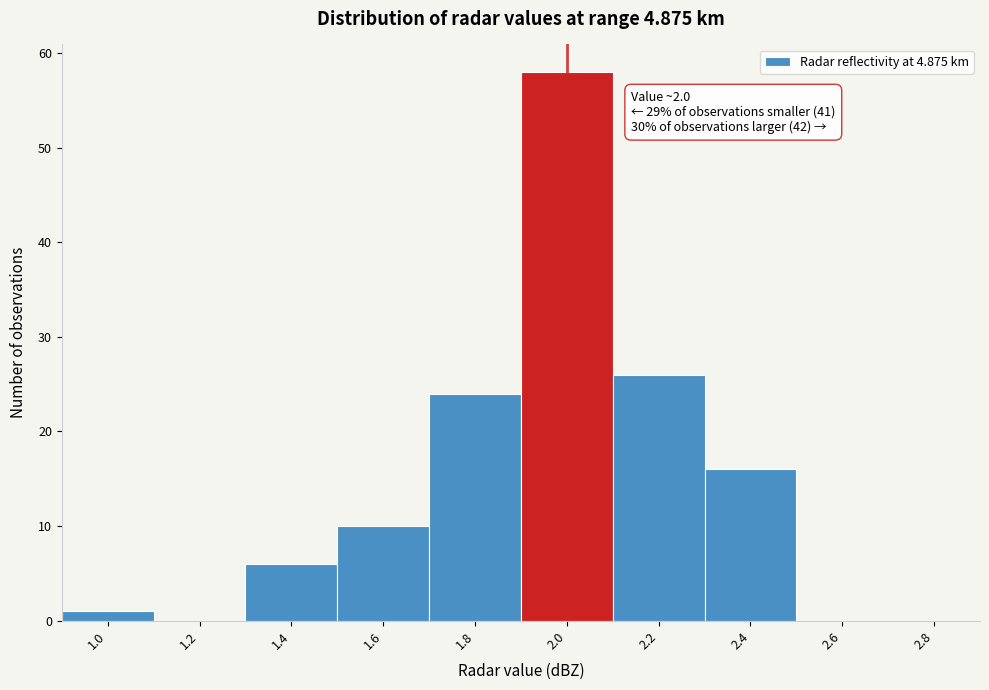

Reading left to right, what are all the values shown in this chart?

1.0=1	1.2=0	1.4=6	1.6=10	1.8=24	2.0=58	2.2=26	2.4=16	2.6=0	2.8=0